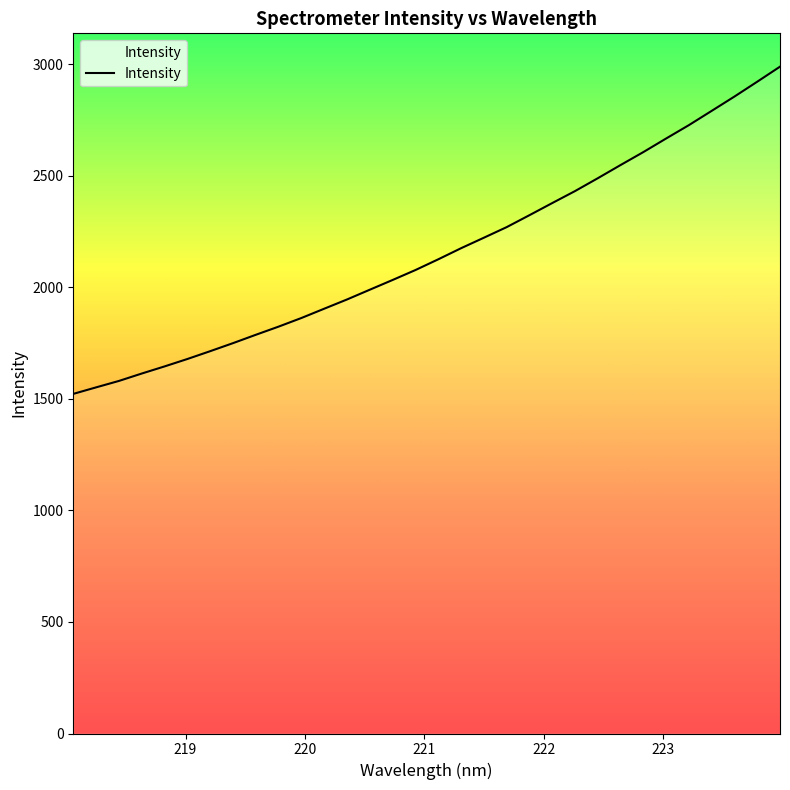

What is the greatest value displayed?

2988.7